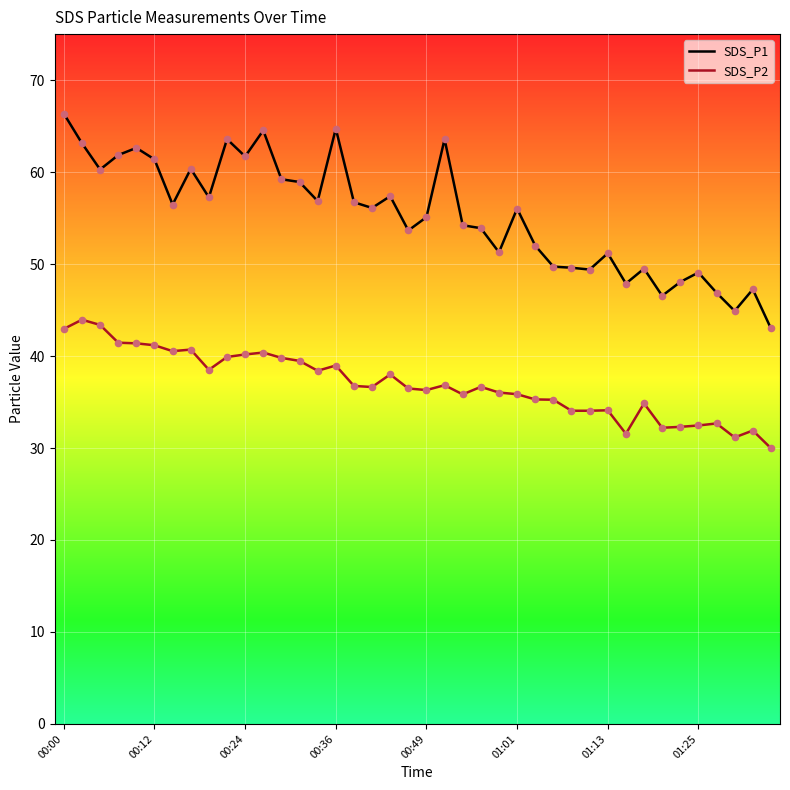

At how many categories does at least one series exceed 32?

40